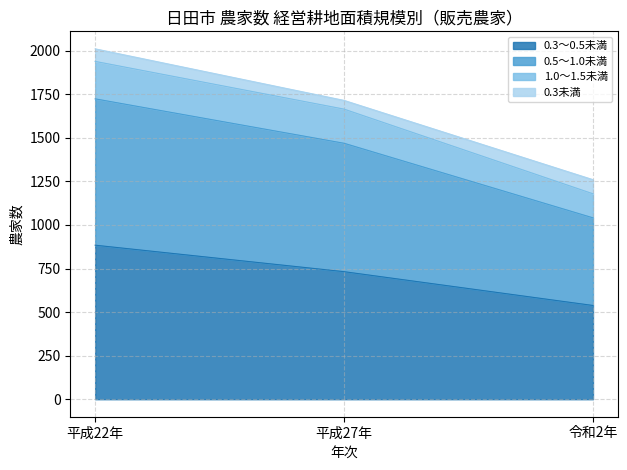

At which category is the sum across all series the highest?

平成22年